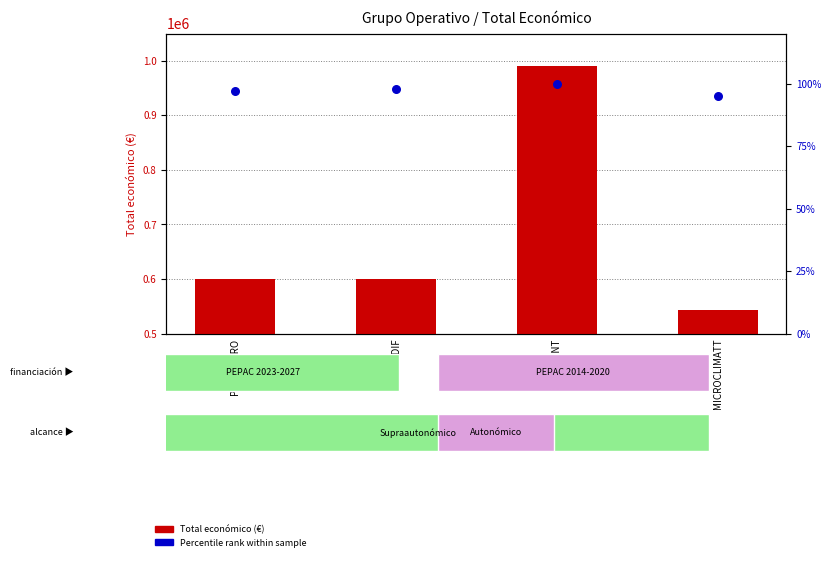

Is the value of Total económico at POMODORO greater than the value of Percentile rank within sample at POMODORO?

Yes